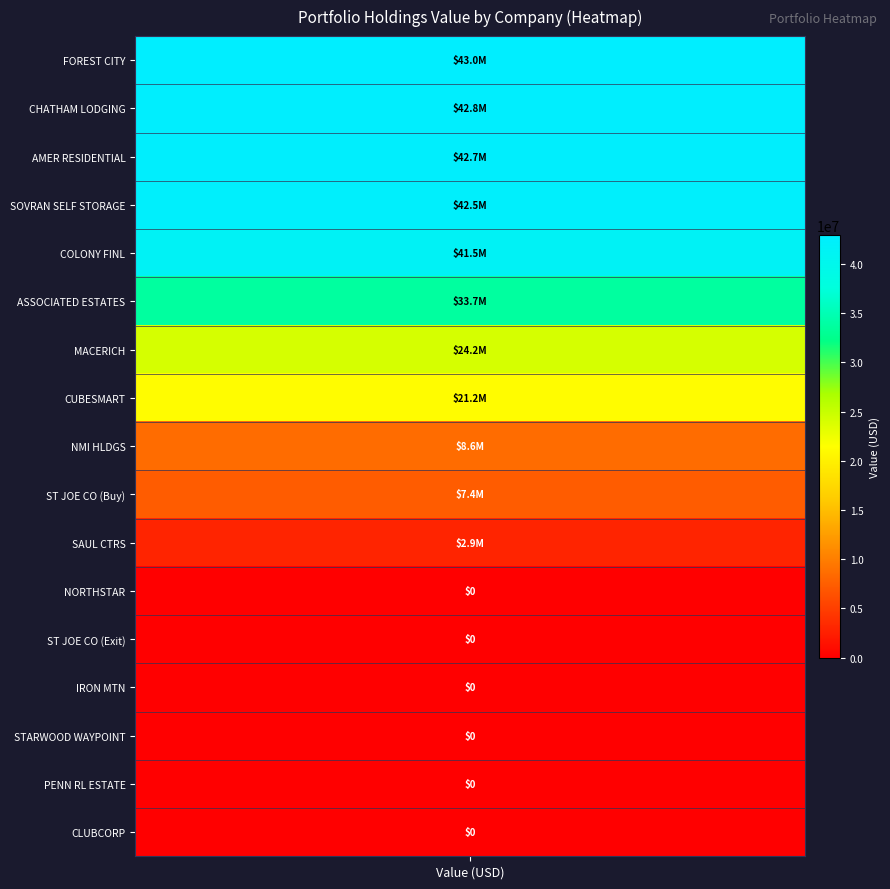

At which category does the chart reach its minimum across all series?

1